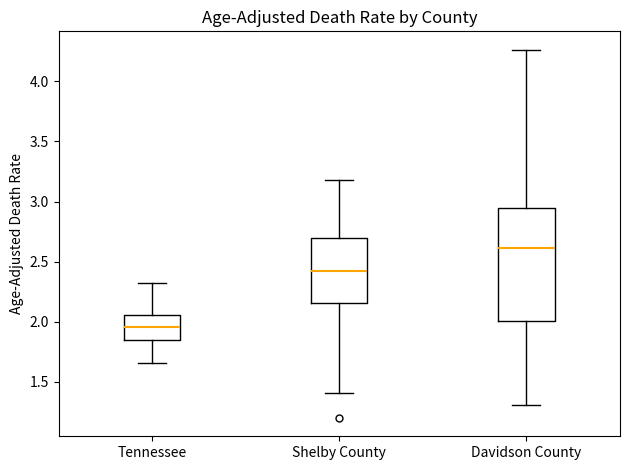

Reading left to right, read every box against the y-axis: the position of its median line, the range the box covers, and the ends of its whiskers. The values are not printed on the chart, so give them approximately, as read against the axis.

Tennessee: median 1.95, box 1.85 to 2.05, whiskers 1.65 to 2.30
Shelby County: median 2.40, box 2.15 to 2.70, whiskers 1.40 to 3.20
Davidson County: median 2.60, box 2.00 to 2.95, whiskers 1.30 to 4.25